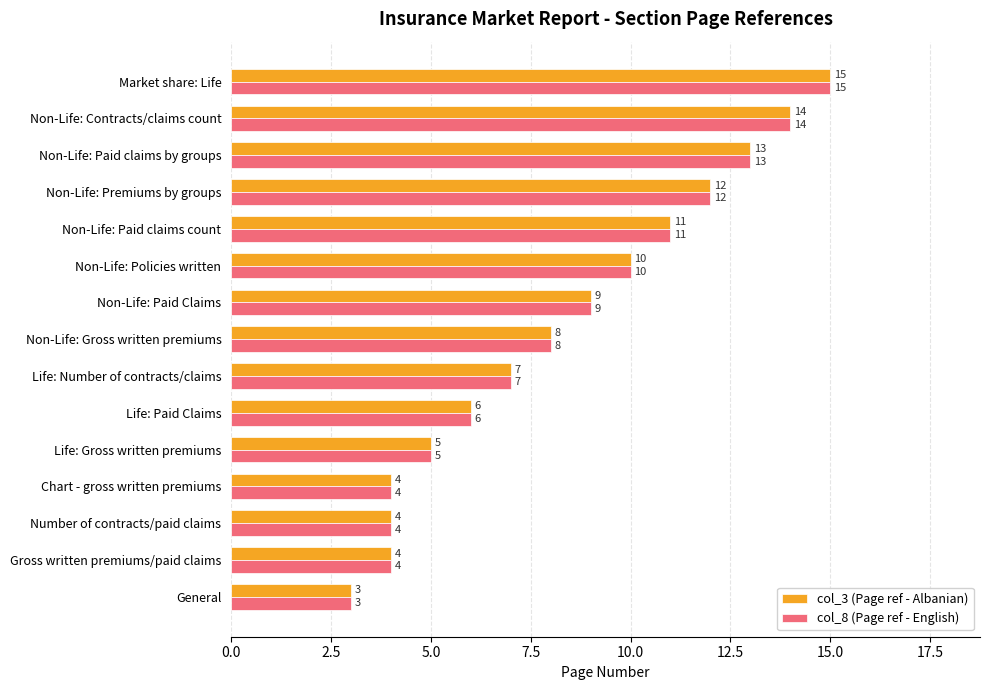

Where is col_3 (Page ref - Albanian) nearest to the value 9?

Non-Life: Paid Claims